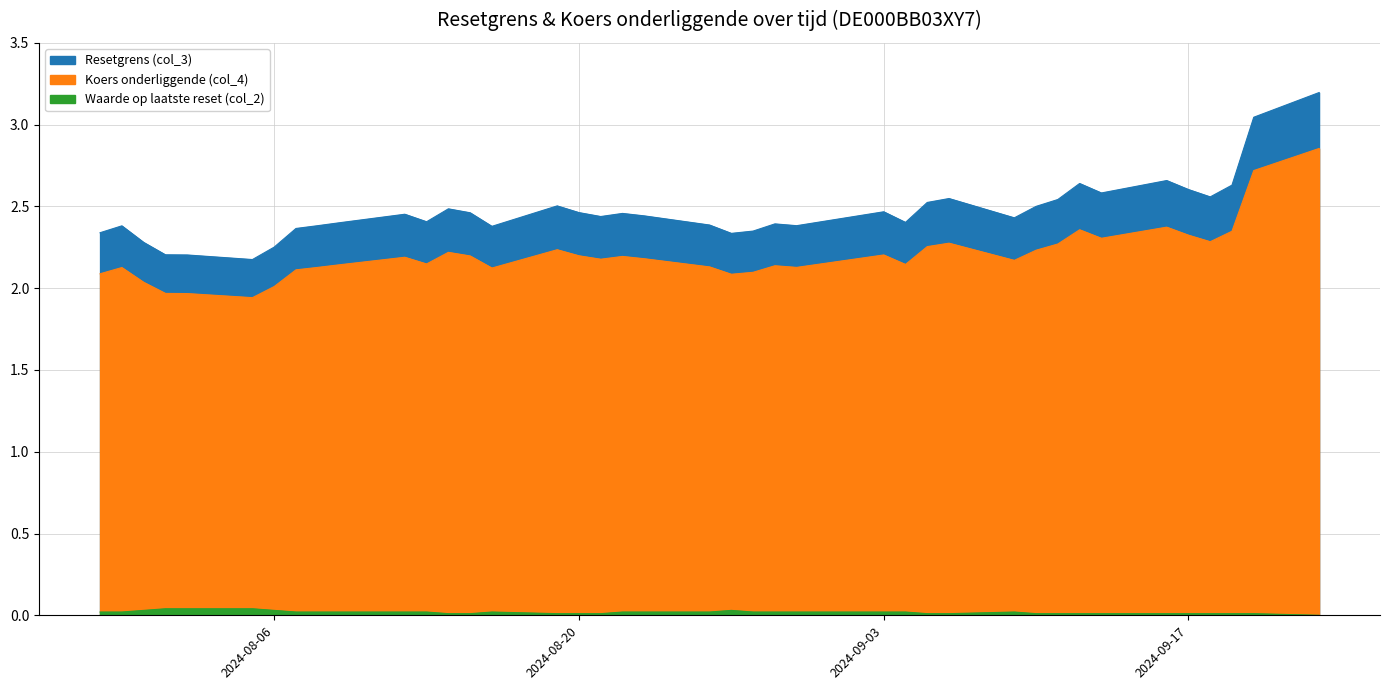

Reading right to left, extract all data points from this chart.

Resetgrens (col_3): 3.2	3.0	2.6	2.6	2.6	2.7	2.6	2.6	2.5	2.5	2.4	2.5	2.5	2.4	2.5	2.4	2.4	2.3	2.3	2.4	2.4	2.5	2.4	2.5	2.5	2.4	2.5	2.5	2.4	2.5	2.4	2.4	2.4	2.3	2.2	2.2	2.2	2.3	2.4	2.3
Koers onderliggende (col_4): 2.9	2.7	2.3	2.3	2.3	2.4	2.3	2.4	2.3	2.2	2.2	2.3	2.3	2.1	2.2	2.1	2.1	2.1	2.1	2.1	2.2	2.2	2.2	2.2	2.2	2.1	2.2	2.2	2.1	2.2	2.1	2.1	2.1	2.0	1.9	2.0	2.0	2.0	2.1	2.1
Waarde op laatste reset (col_2): 0.0	0.0	0.0	0.0	0.0	0.0	0.0	0.0	0.0	0.0	0.0	0.0	0.0	0.0	0.0	0.0	0.0	0.0	0.0	0.0	0.0	0.0	0.0	0.0	0.0	0.0	0.0	0.0	0.0	0.0	0.0	0.0	0.0	0.0	0.0	0.0	0.0	0.0	0.0	0.0